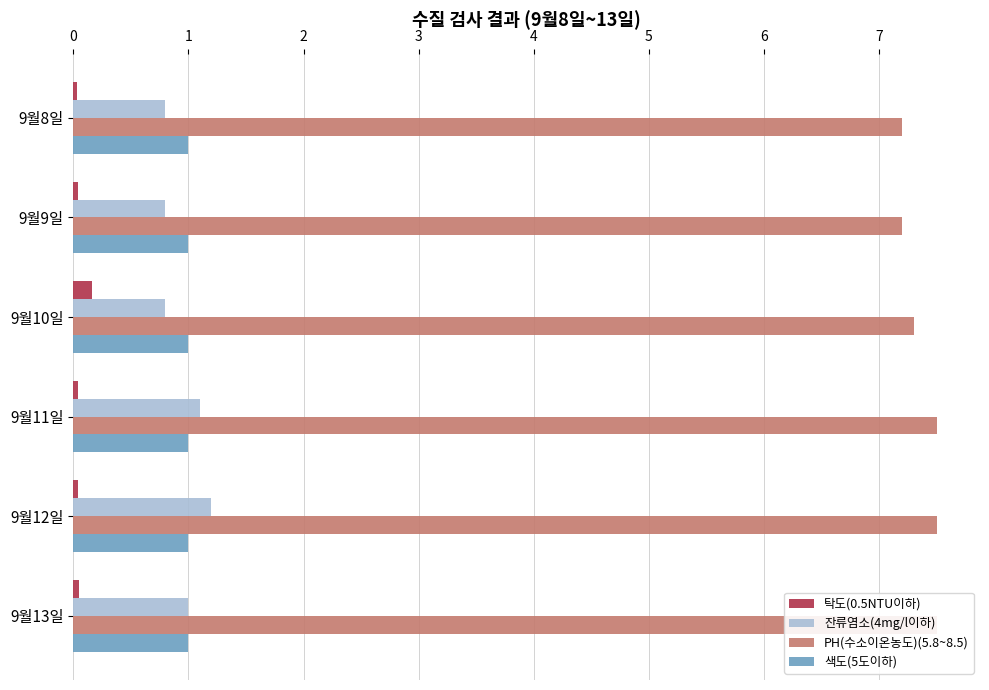

What is the value of the 잔류염소(4mg/l이하) bar at the 3rd from the left?

0.8